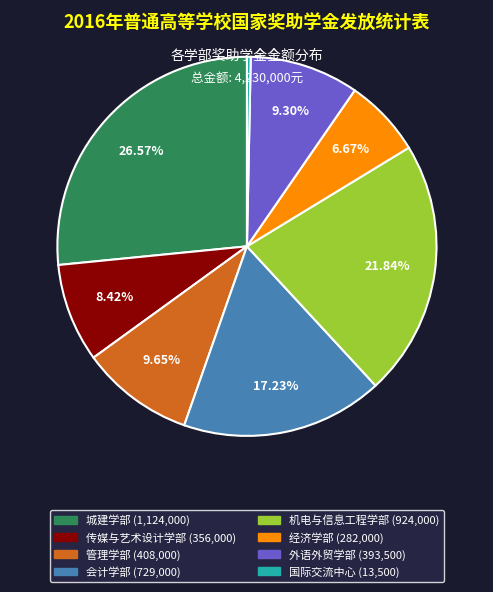

Do 机电与信息工程学部 and 经济学部 together represent more than half of the pie?

No